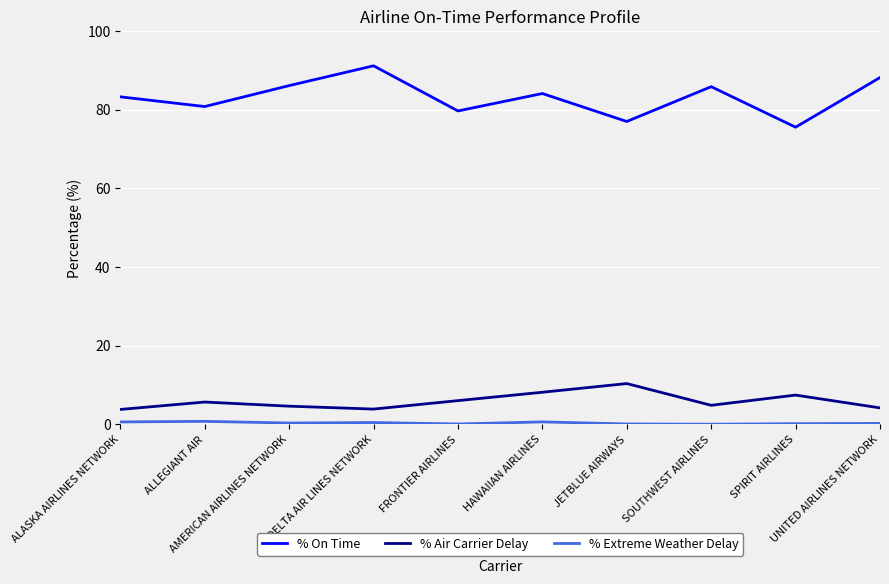

Which category has the highest value in the % On Time series?

DELTA AIR LINES NETWORK